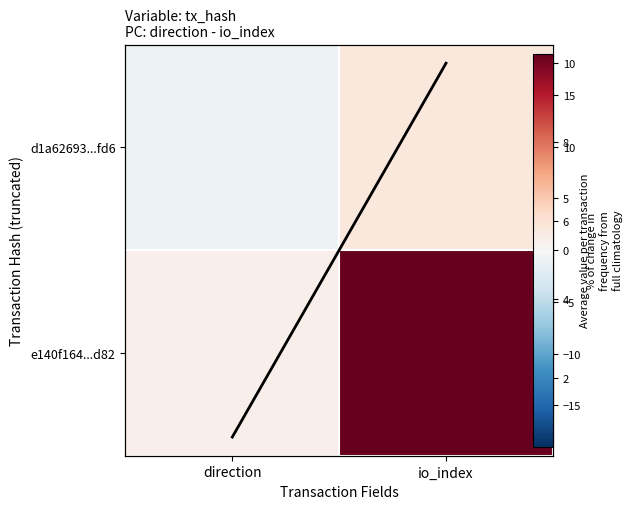

What is the smallest value displayed?

-1.0